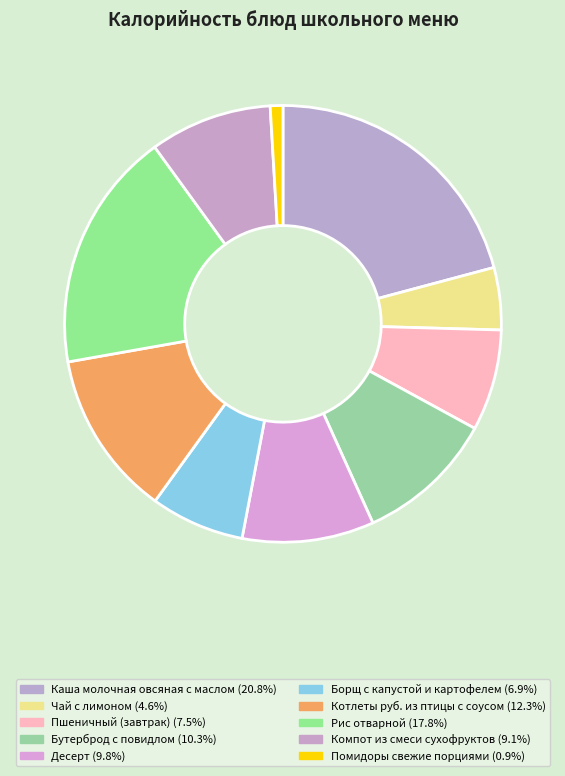

What percentage is the Борщ с капустой и картофелем slice, to the nearest percent?

7%